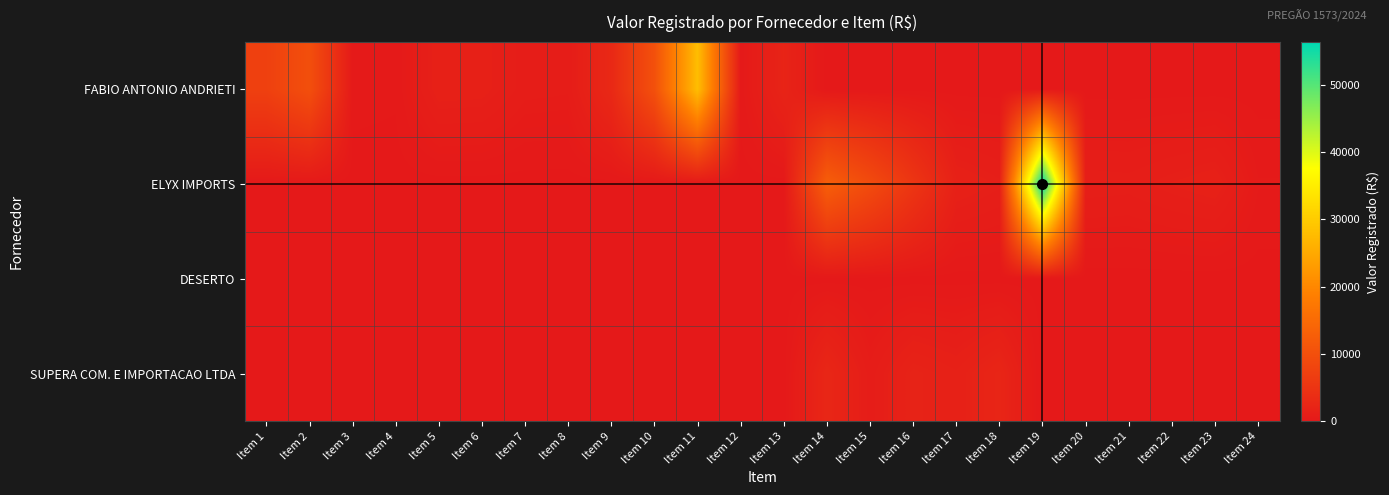

Reading left to right, transcribe all the data shown in this chart.

FABIO ANTONIO ANDRIETI: Item 1=7200.0	Item 2=9900.0	Item 3=200.0	Item 4=150.0	Item 5=1400.0	Item 6=1350.0	Item 7=750.0	Item 8=700.0	Item 9=2865.0	Item 10=10200.0	Item 11=27984.6	Item 12=200.0	Item 13=2000.0	Item 14=0.0	Item 15=0.0	Item 16=0.0	Item 17=0.0	Item 18=0.0	Item 19=0.0	Item 20=0.0	Item 21=0.0	Item 22=0.0	Item 23=0.0	Item 24=0.0
ELYX IMPORTS: Item 1=0.0	Item 2=0.0	Item 3=0.0	Item 4=0.0	Item 5=0.0	Item 6=0.0	Item 7=0.0	Item 8=0.0	Item 9=0.0	Item 10=0.0	Item 11=0.0	Item 12=0.0	Item 13=0.0	Item 14=12800.0	Item 15=9240.0	Item 16=5250.0	Item 17=1500.0	Item 18=1160.0	Item 19=56400.0	Item 20=1040.0	Item 21=990.0	Item 22=1230.0	Item 23=1440.0	Item 24=350.0
DESERTO: Item 1=0.0	Item 2=0.0	Item 3=0.0	Item 4=0.0	Item 5=0.0	Item 6=0.0	Item 7=0.0	Item 8=0.0	Item 9=0.0	Item 10=0.0	Item 11=0.0	Item 12=0.0	Item 13=0.0	Item 14=0.0	Item 15=0.0	Item 16=0.0	Item 17=0.0	Item 18=0.0	Item 19=0.0	Item 20=0.0	Item 21=0.0	Item 22=0.0	Item 23=0.0	Item 24=0.0
SUPERA COM. E IMPORTACAO LTDA: Item 1=0.0	Item 2=0.0	Item 3=0.0	Item 4=0.0	Item 5=0.0	Item 6=0.0	Item 7=0.0	Item 8=0.0	Item 9=0.0	Item 10=0.0	Item 11=0.0	Item 12=0.0	Item 13=0.0	Item 14=2500.0	Item 15=750.0	Item 16=1850.0	Item 17=1480.0	Item 18=2275.0	Item 19=0.0	Item 20=0.0	Item 21=0.0	Item 22=0.0	Item 23=0.0	Item 24=0.0